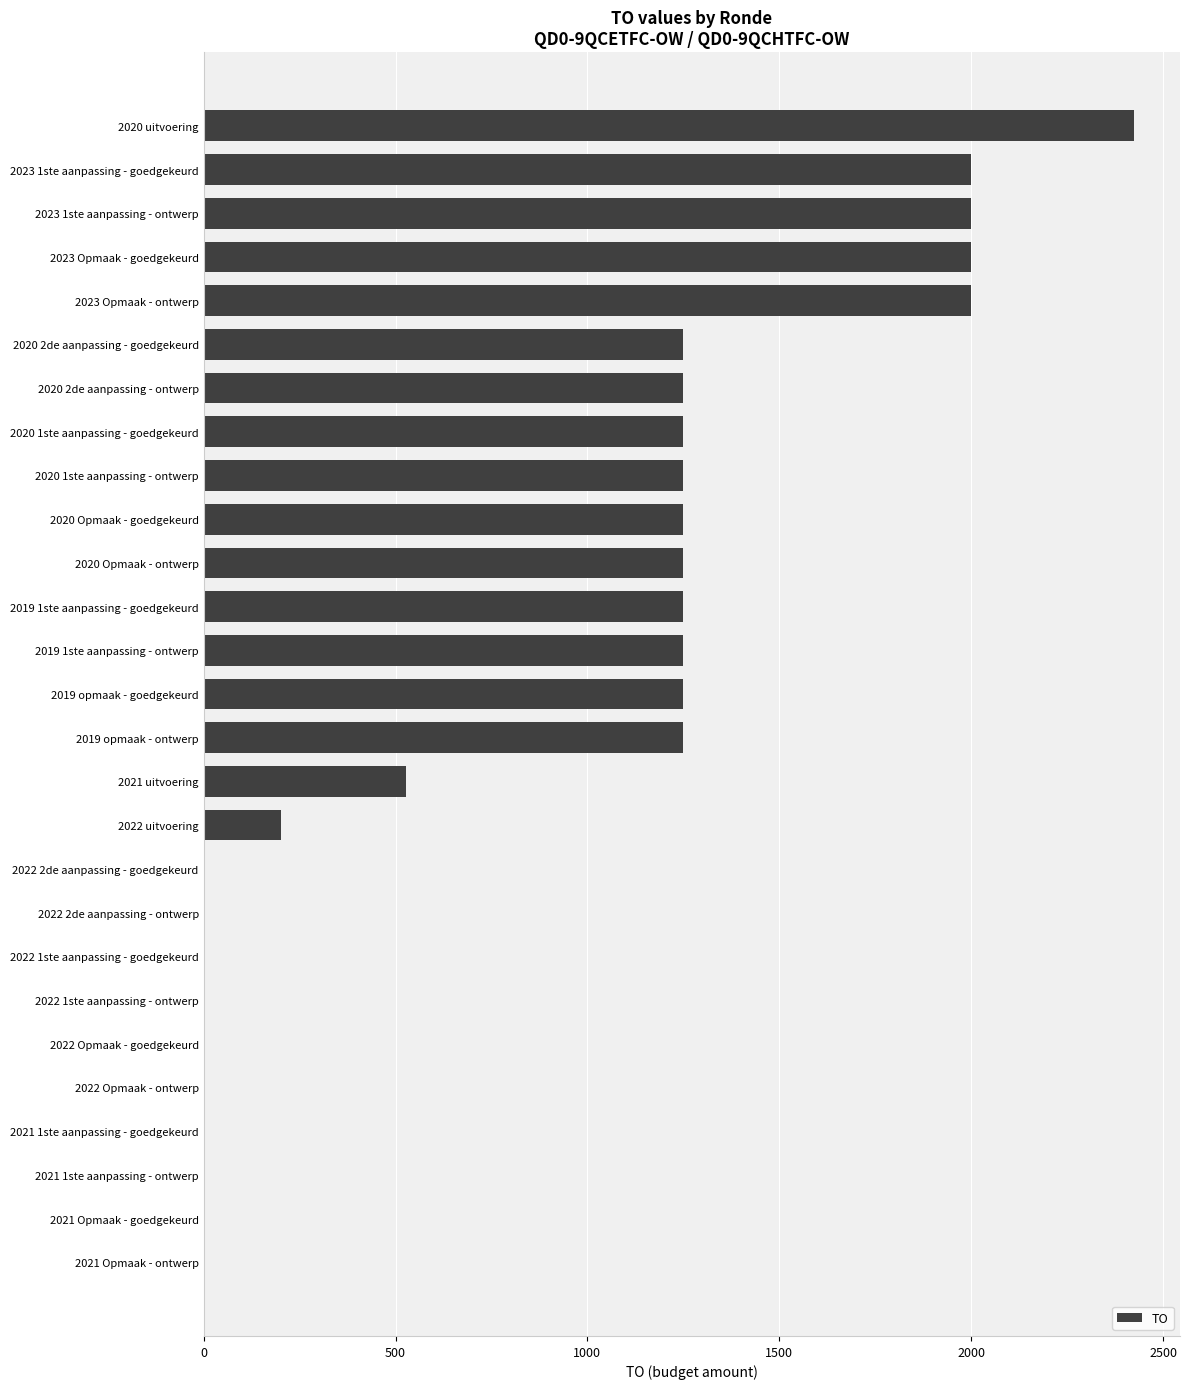

What is the change in value from 2023 Opmaak - goedgekeurd to 2022 1ste aanpassing - ontwerp?

-2000